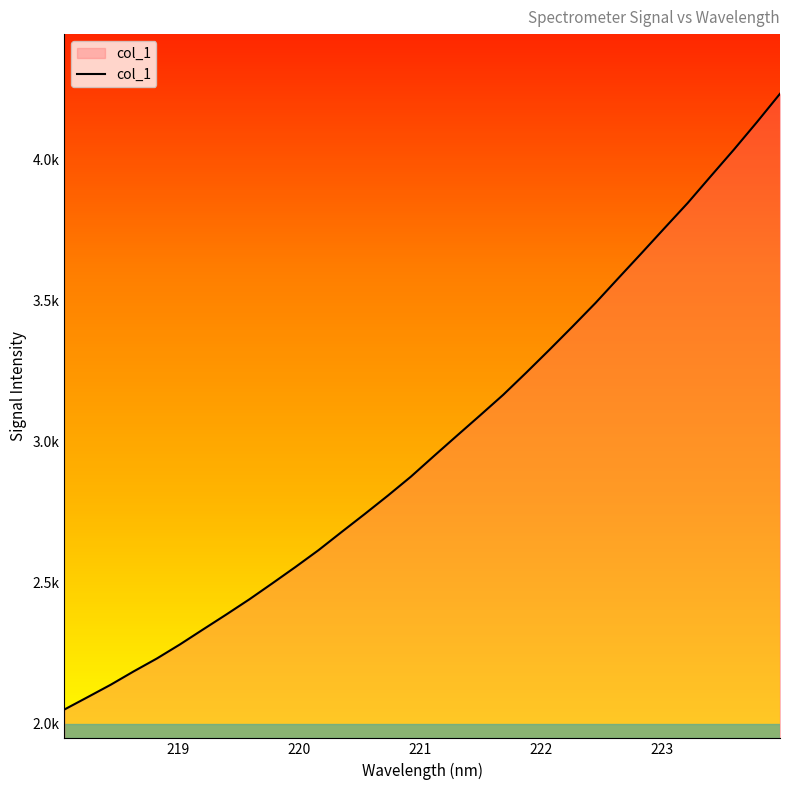

What is the label of the 23rd point from the left?

222.263